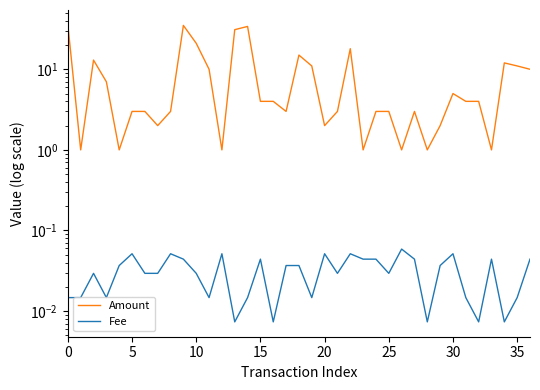

Which category has the lowest value in the Fee series?

13